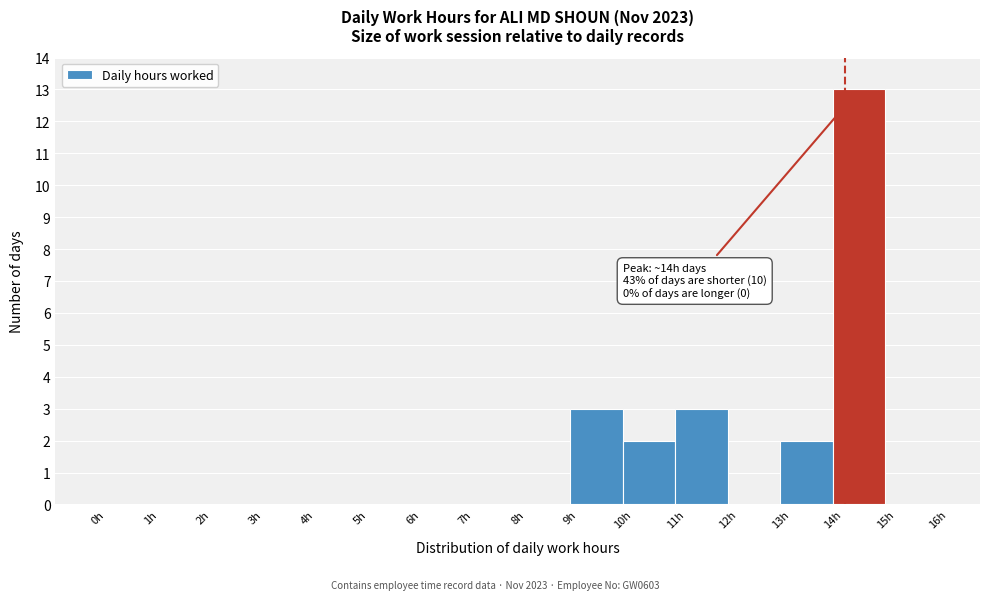

Which range on the x-axis has the tallest bar?

14 to 15